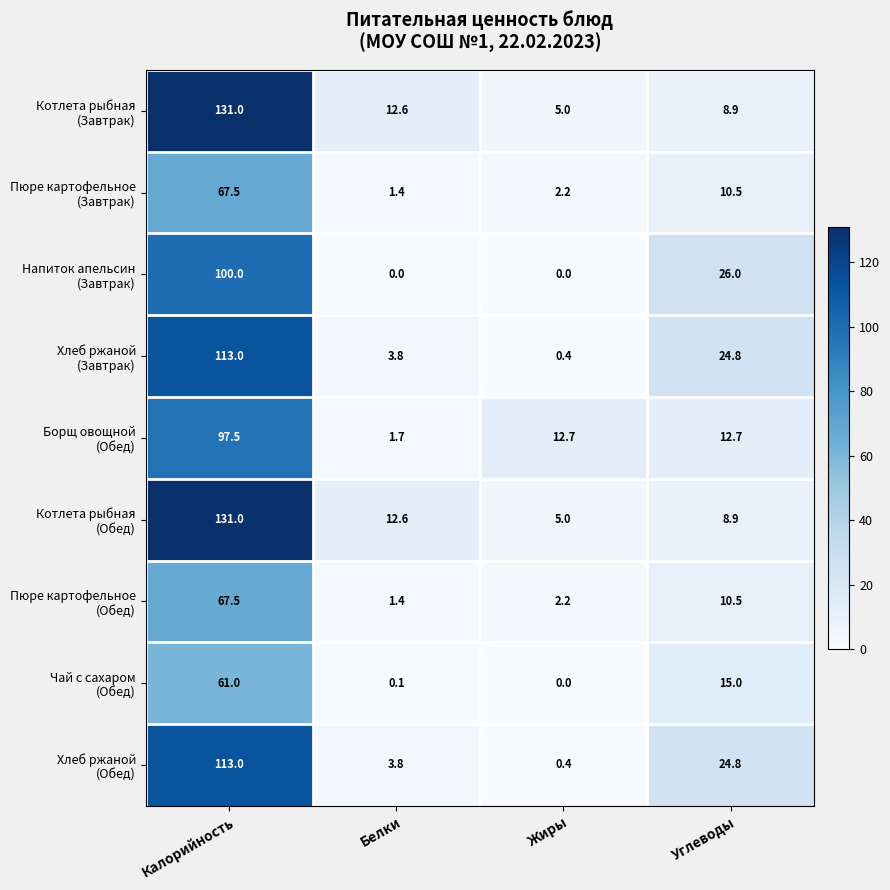

What is the difference between the highest and lowest values at Калорийность?

70.0